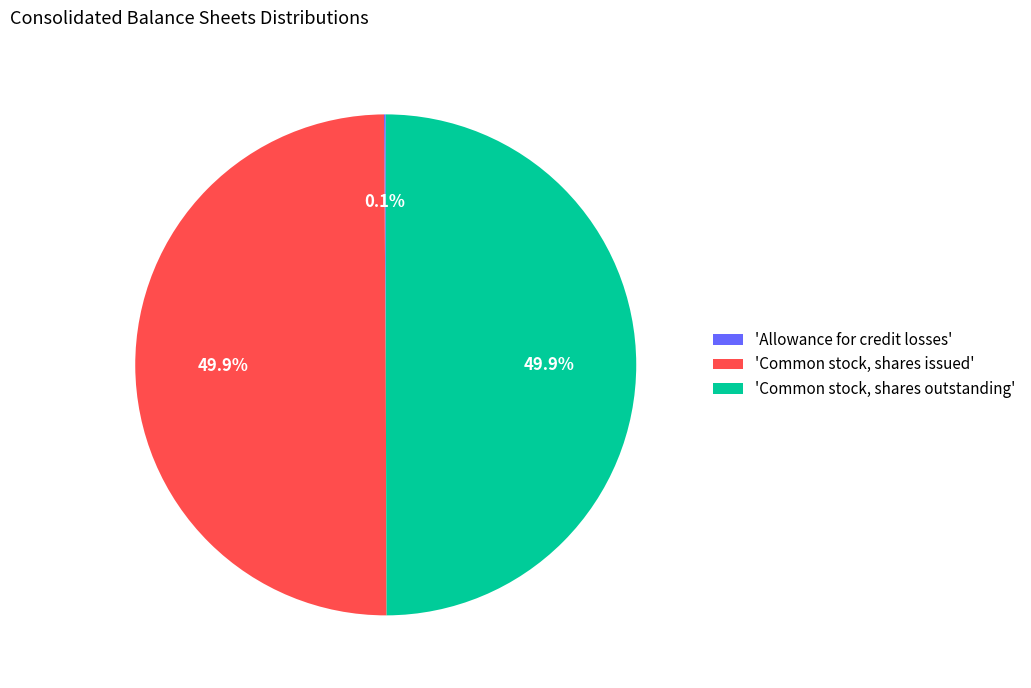

Combined, do 'Common stock, shares issued' and 'Common stock, shares outstanding' account for over 50%?

Yes